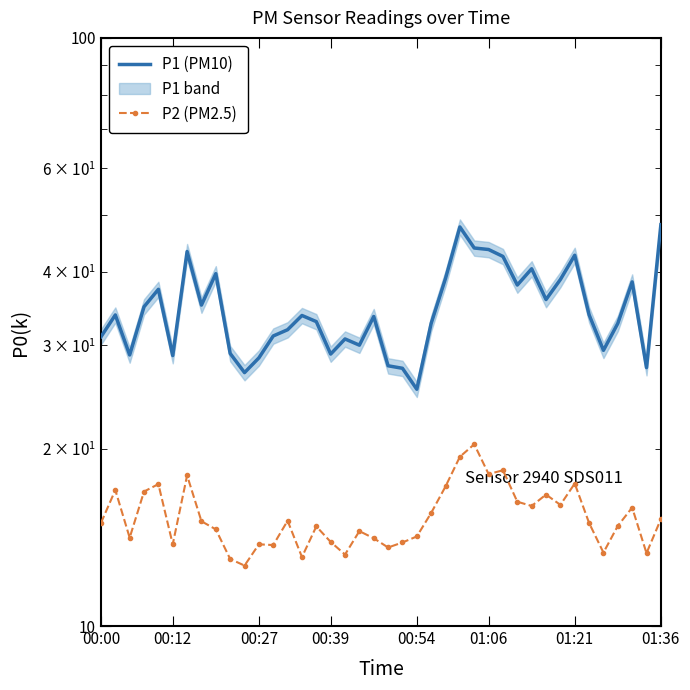

List the labels in order of P1 (PM10) value, smallest first.

22, 10, 21, 38, 20, 11, 01:06, 00:27, 16, 9, 35, 18, 17, 00:00, 12, 13, 23, 36, 15, 19, 14, 00:12, 34, 00:39, 01:36, 31, 00:54, 29, 37, 32, 24, 8, 30, 28, 33, 01:21, 27, 26, 25, 39